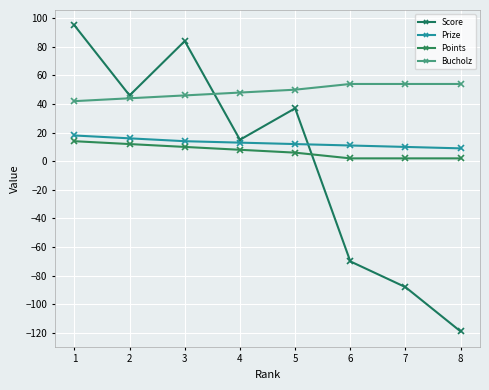

What is the highest value of the Score series?

95